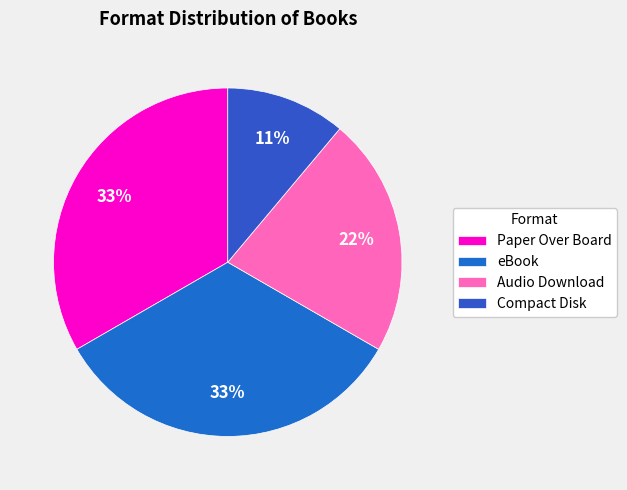

Is Audio Download the majority of the pie?

No